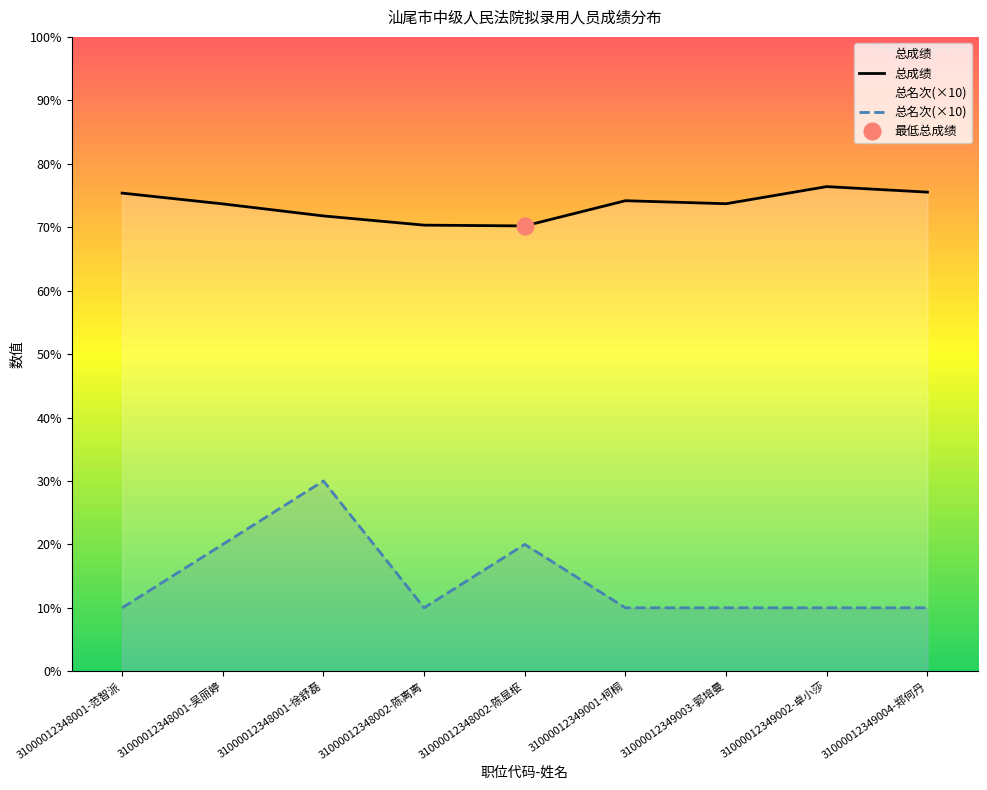

Is the value of 总成绩 at 31000012349003-郭培曼 greater than the value of 总名次 at 31000012349003-郭培曼?

Yes